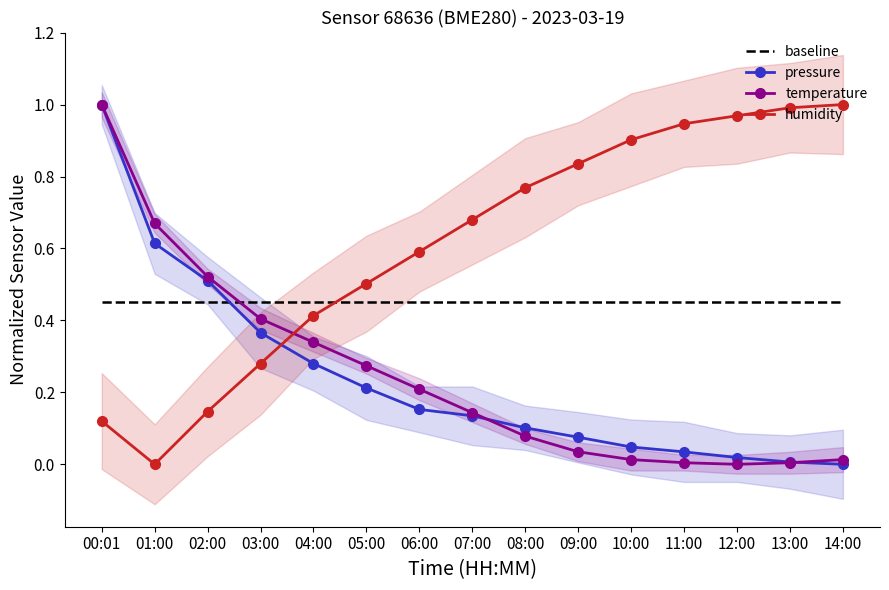

Which category has the lowest value across all series?

14:00